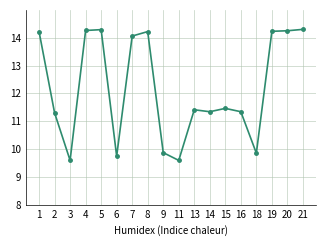

What is the value of the 14th point from the left?

11.3